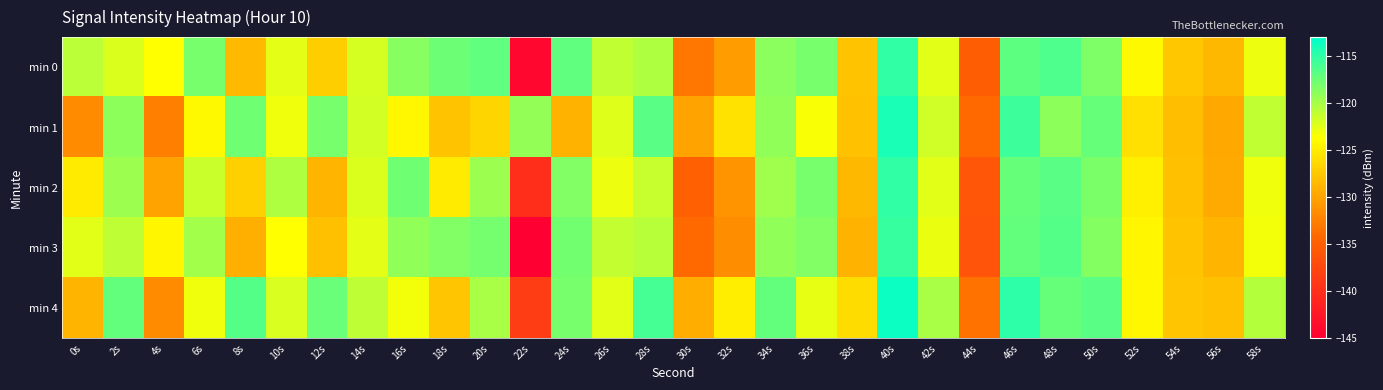

How many series are shown in this chart?

5